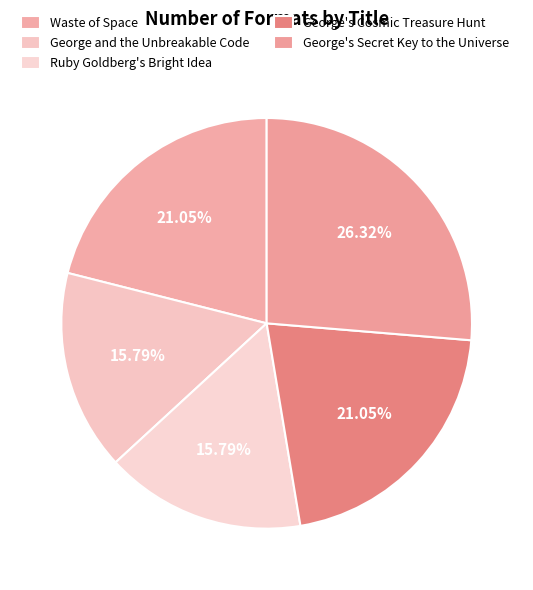

Count the number of slices in the pie.

5